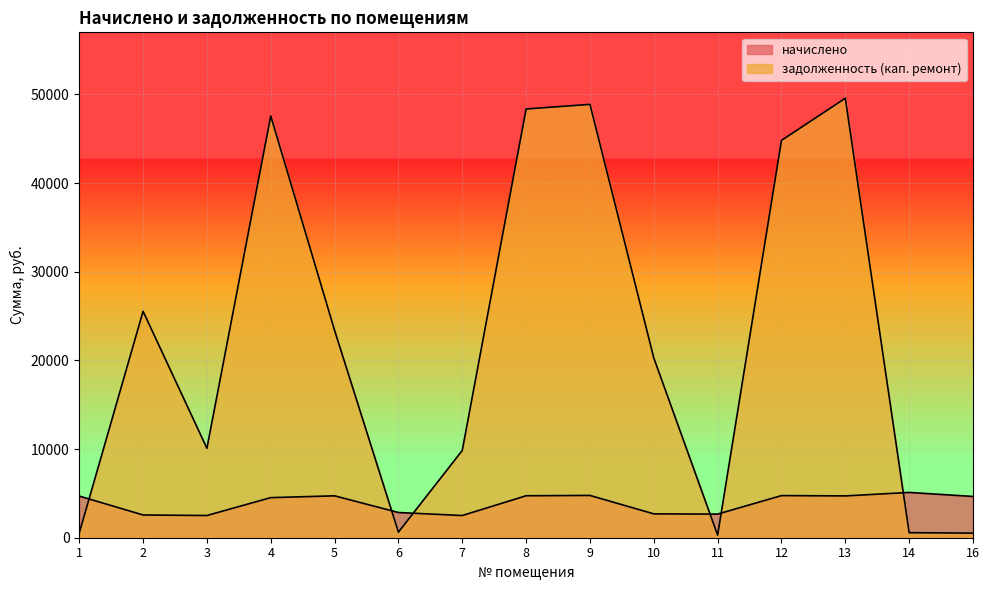

Reading left to right, transcribe all the data shown in this chart.

начислено: 1=4699.1	2=2567.2	3=2505.0	4=4522.3	5=4725.7	6=2842.6	7=2505.0	8=4734.6	9=4770.2	10=2691.5	11=2664.9	12=4752.4	13=4716.9	14=5107.8	16=4654.7
задолженность (кап. ремонт): 1=522.1	2=25542.9	3=10089.4	4=47568.5	5=23383.1	6=631.7	7=9846.9	8=48358.6	9=48881.2	10=20272.6	11=296.1	12=44817.7	13=49571.1	14=567.5	16=517.2